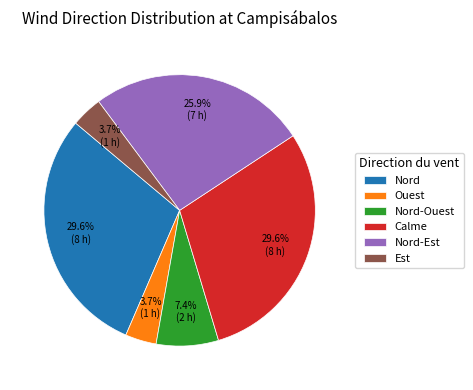

Does Nord-Ouest represent more than half of the total?

No